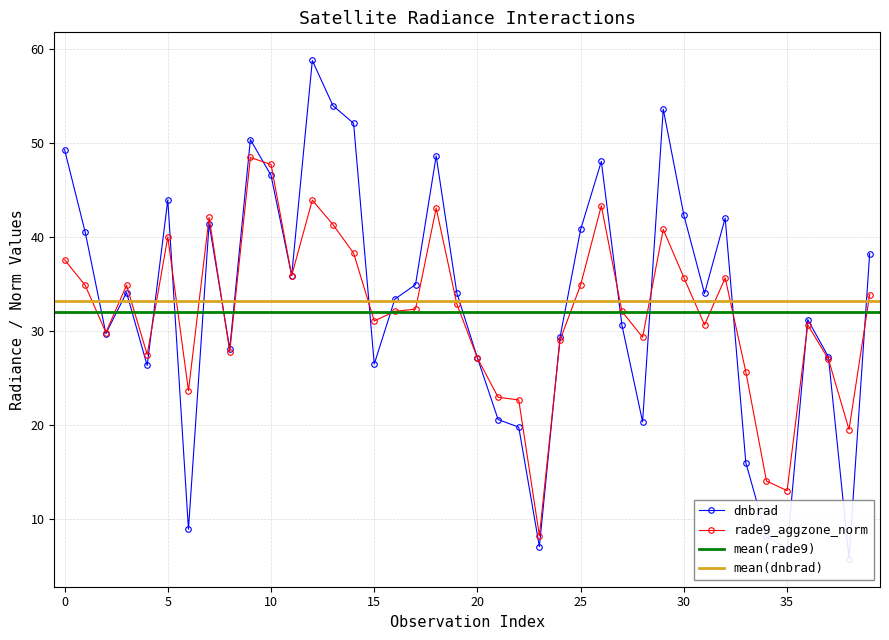

How many data points in dnbrad are above 34?

20